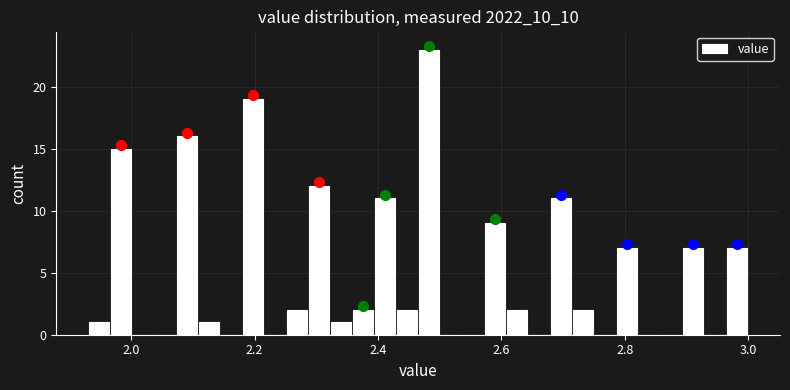

Read against the x-axis, roughly where is the centre of the tallest bar?

2.48